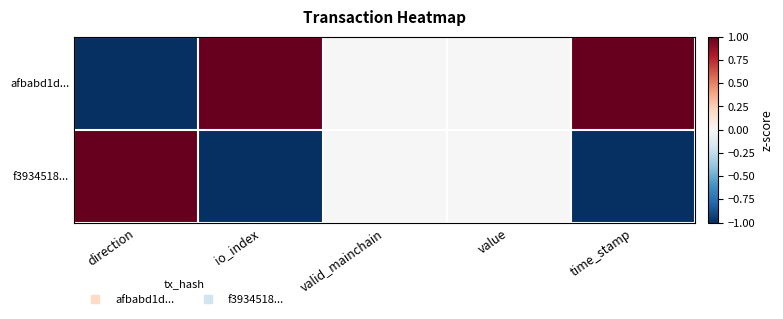

List the series in order of their overall mean, highest first.

afbabd1d..., f3934518...